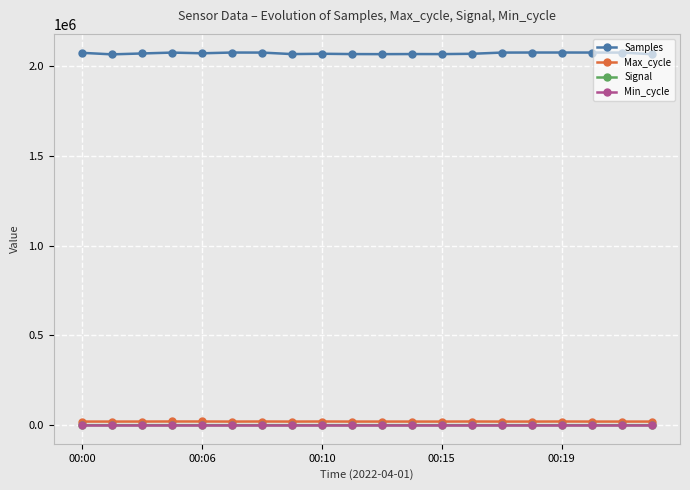

True or false: Samples and Signal intersect in this chart.

False